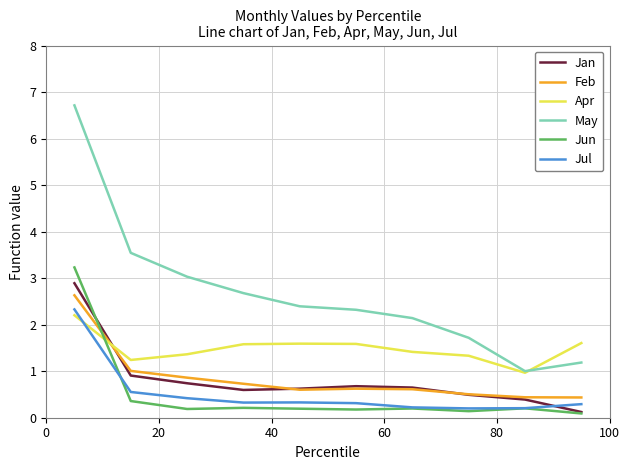

True or false: Jul and Jan cross at least once.

True